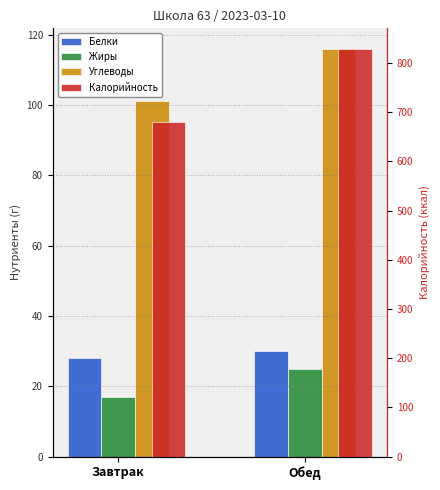

What is the label of the 2nd bar from the left?

Обед